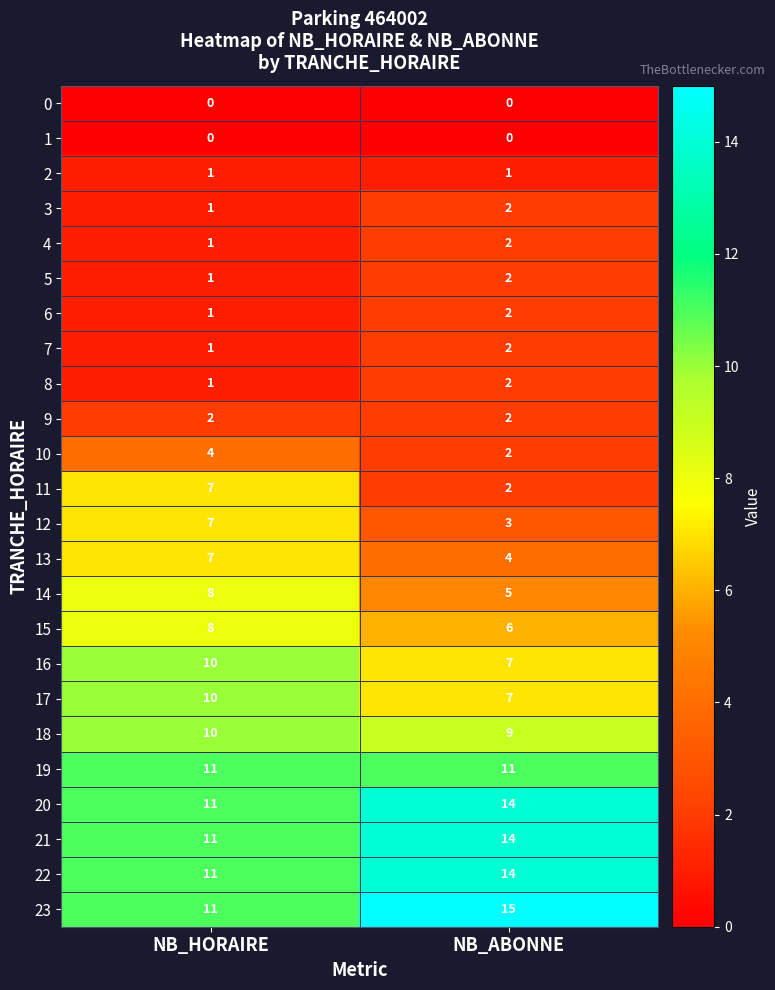

At how many categories does at least one series exceed 9?

2